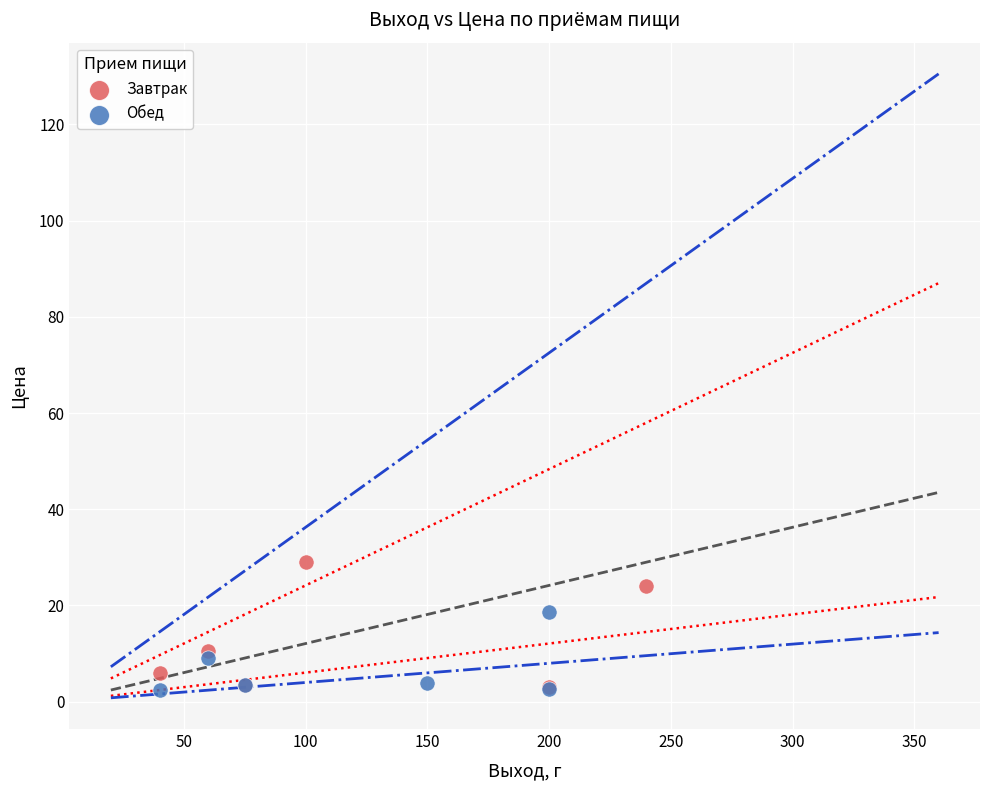

Which series has the widest spread of Y values?

Завтрак